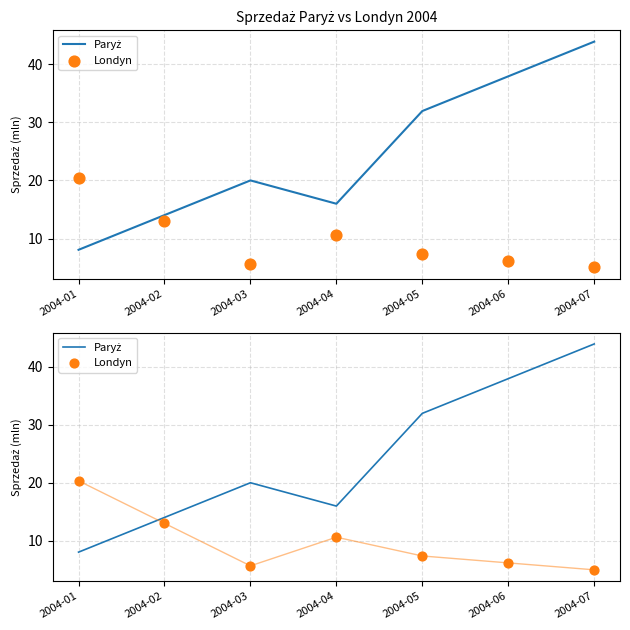

At how many categories does at least one series exceed 9?

7